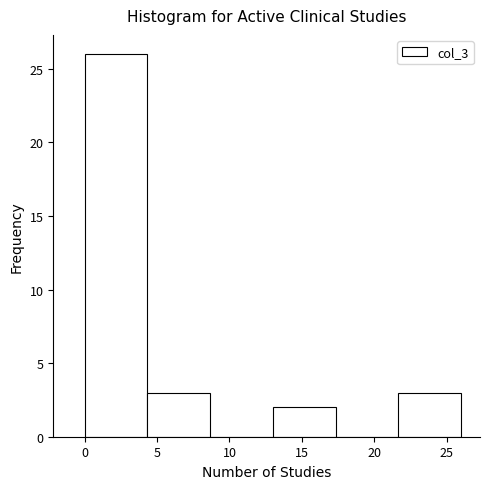

Reading left to right, transcribe this chart: for each bar, give the range it covers on the x-axis and its height. Neither the bar edges nor the heights are printed on the chart, so give them approximately, as read against the axes.

0.0 to 4.5: 26
4.5 to 8.5: 3
8.5 to 13.0: 0
13.0 to 17.5: 2
17.5 to 21.5: 0
21.5 to 26.0: 3